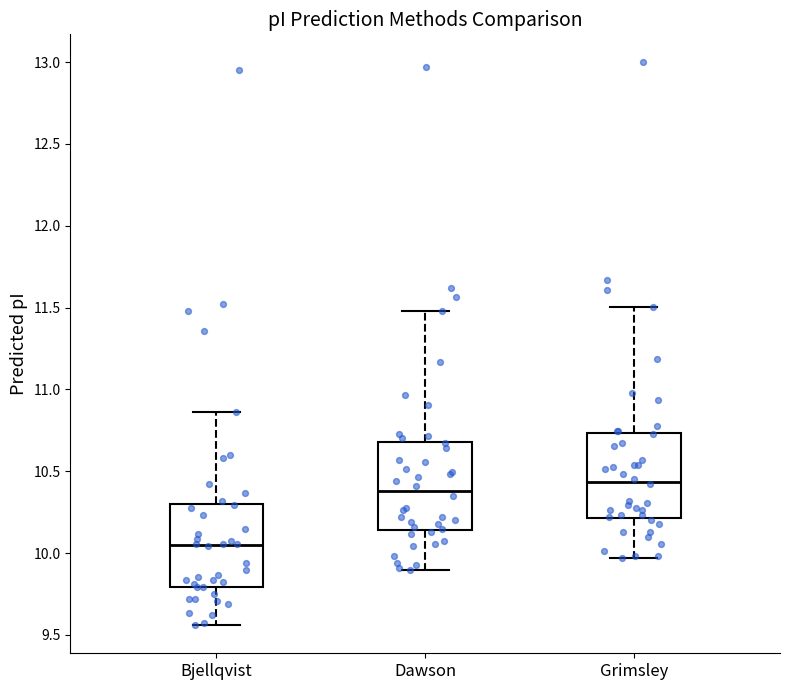

Where does the lower whisker of the box for Bjellqvist end on the y-axis? The values are not printed on the chart, so give them approximately, as read against the axis.

9.55